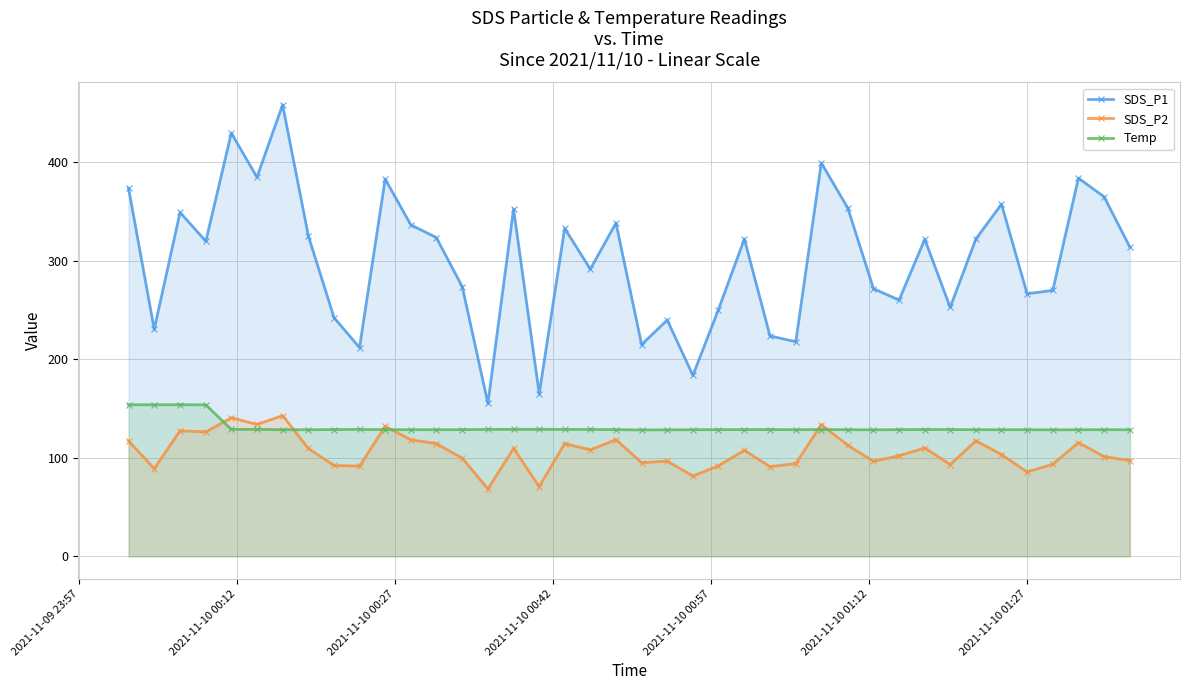

True or false: Temp and SDS_P2 intersect in this chart.

True